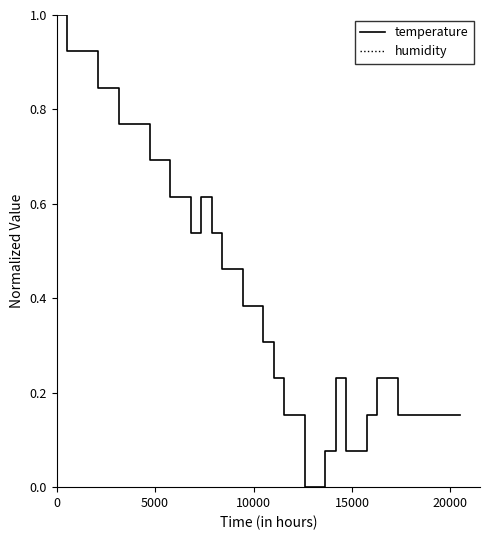

What is the sum of all temperature values?

16.8